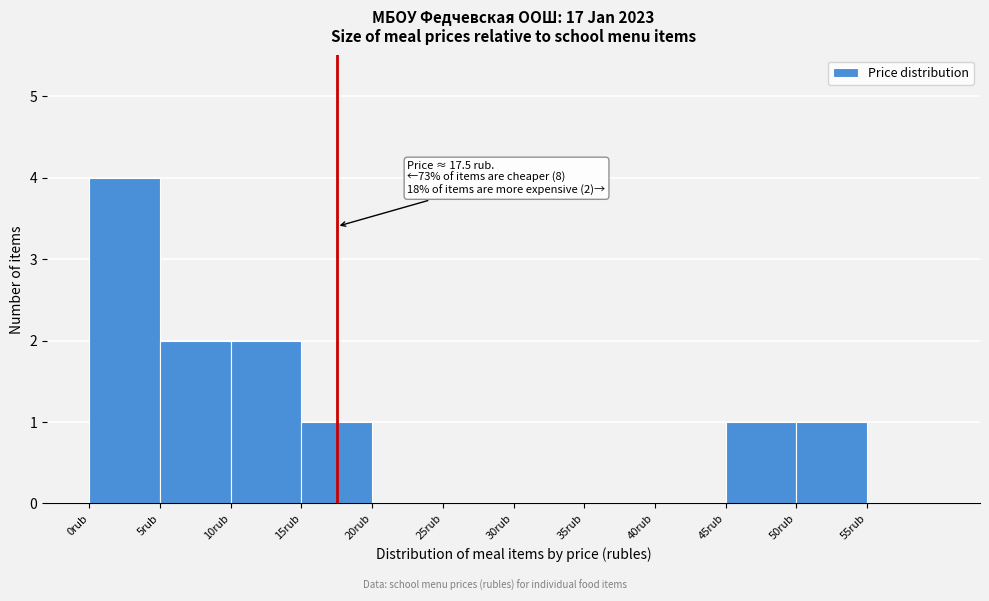

Which range on the x-axis has the tallest bar?

0 to 5